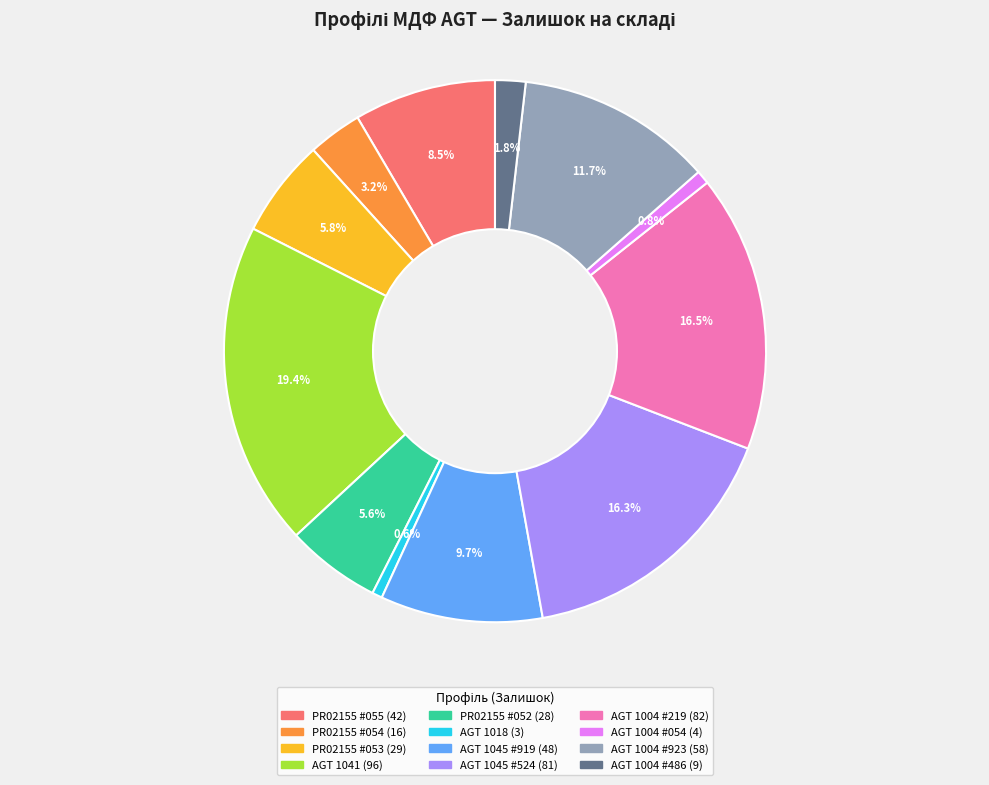

Is there a majority slice in this chart?

No